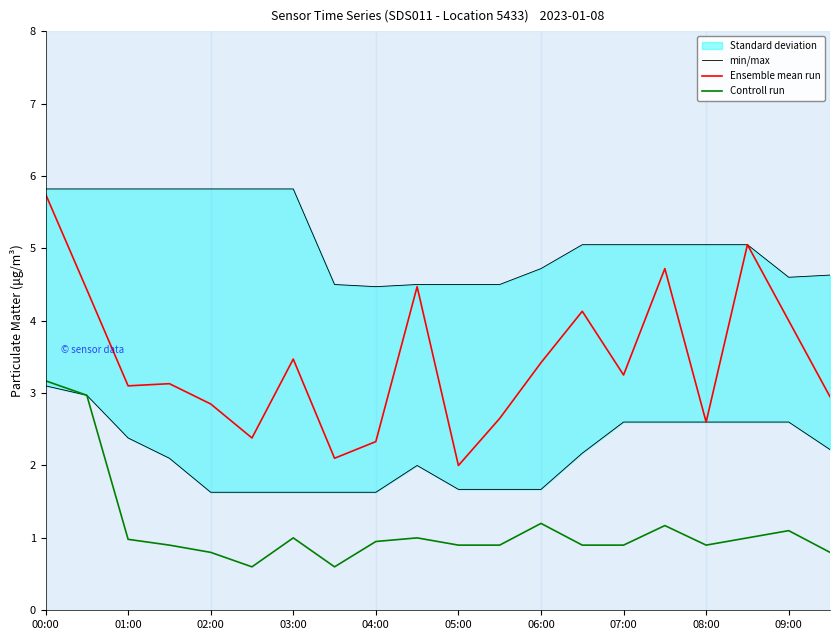

The Ensemble mean run series shows 2.6 at 08:00. True or false?

True